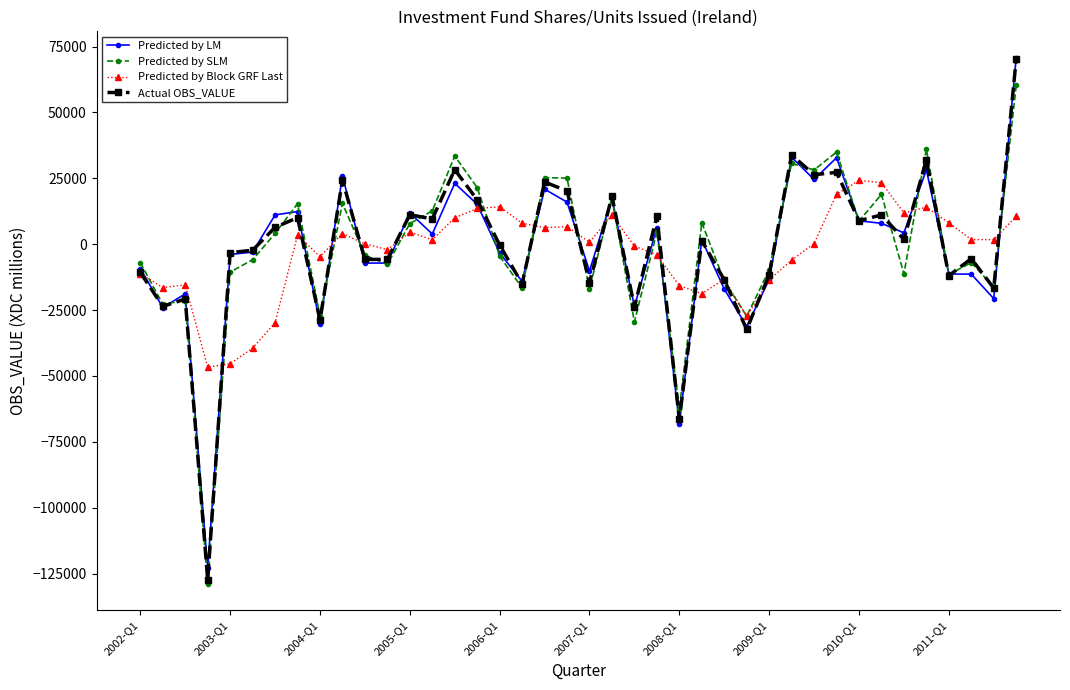

Which series has the widest spread of values?

Actual OBS_VALUE